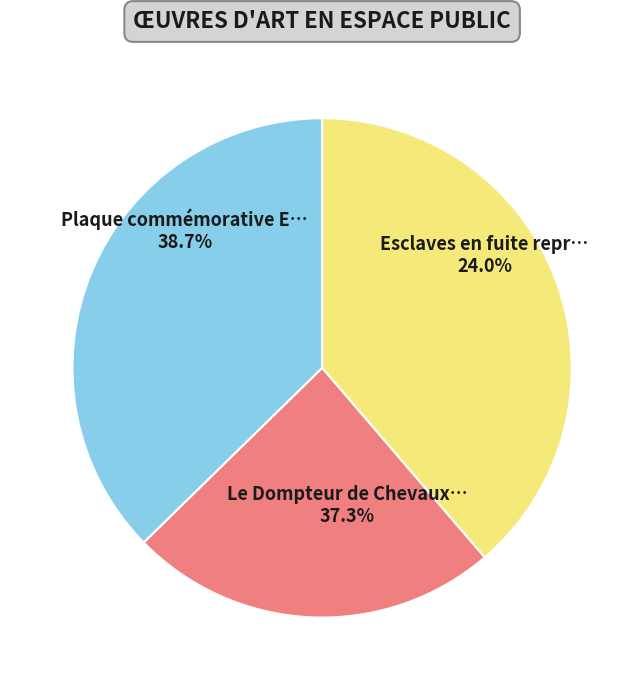

Is Le Dompteur de Chevaux (VdB) the majority of the pie?

No